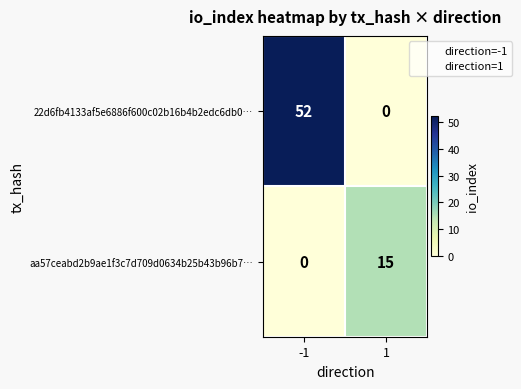

Rank the series by their average value, from highest to lowest.

22d6fb4133af5e6886f600c02b16b4b2edc6db0…, aa57ceabd2b9ae1f3c7d709d0634b25b43b96b7…